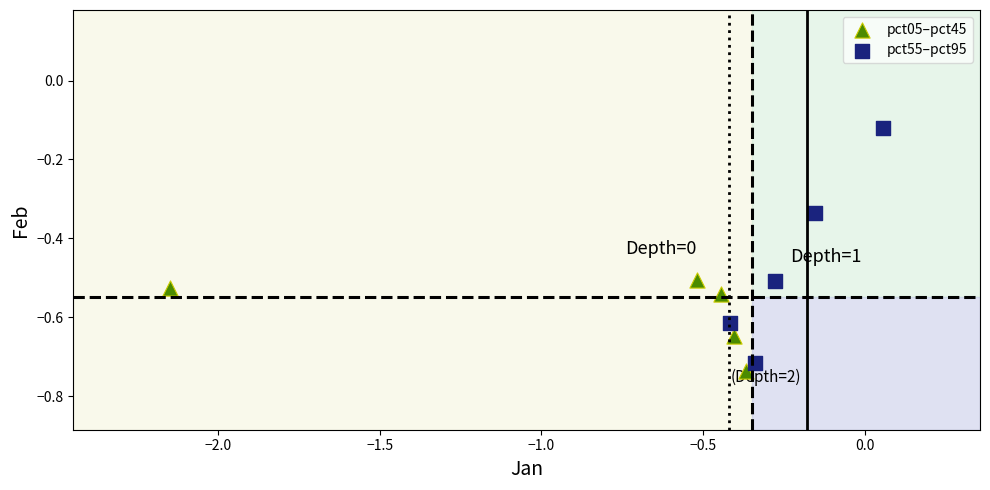

Which series contains the highest Y value?

pct55–pct95